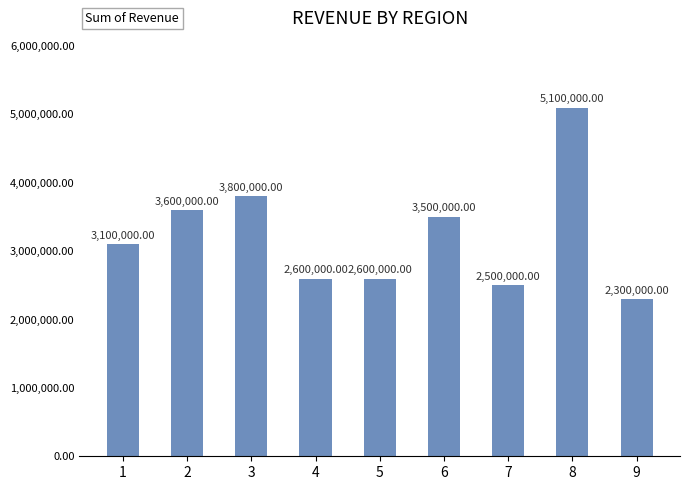

True or false: the data shows 5514831 at 3.

False